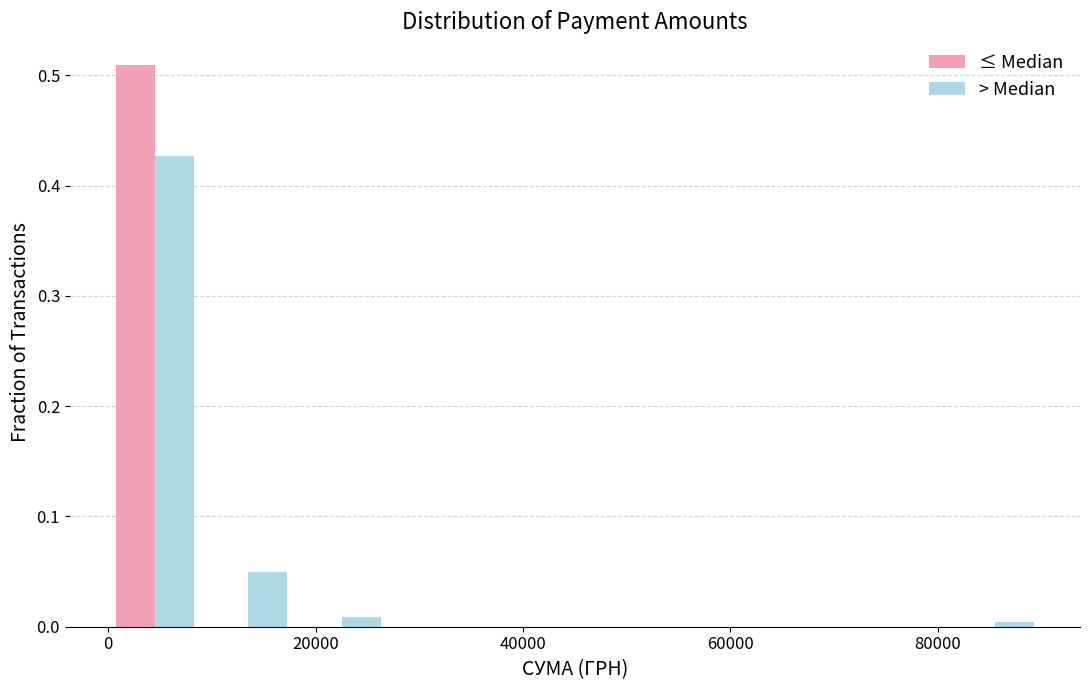

Reading left to right, list every range on the x-axis with the height of the bar of each series over it. Neither the bar edges nor the heights are printed on the chart, so give them approximately, as read against the axes.

0 to 10000: ≤ Median=0.51	> Median=0.43
10000 to 18000: ≤ Median=0	> Median=0.05
18000 to 28000: ≤ Median=0	> Median=under 0.01
28000 to 36000: ≤ Median=0	> Median=0
36000 to 46000: ≤ Median=0	> Median=0
46000 to 54000: ≤ Median=0	> Median=0
54000 to 64000: ≤ Median=0	> Median=0
64000 to 72000: ≤ Median=0	> Median=0
72000 to 82000: ≤ Median=0	> Median=0
82000 to 90000: ≤ Median=0	> Median=under 0.01